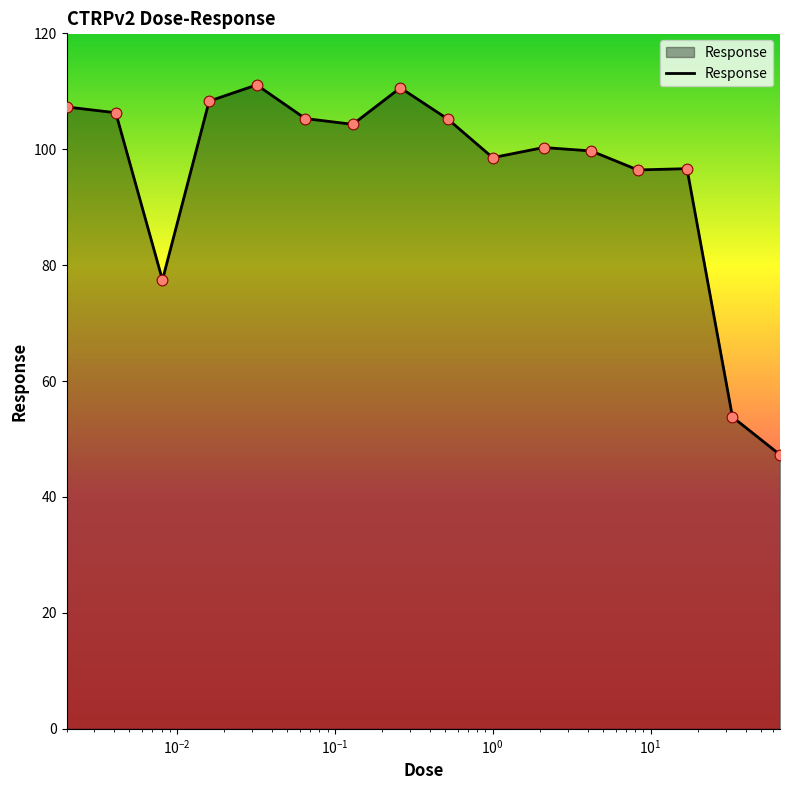

What is the minimum value shown in the chart?

47.3